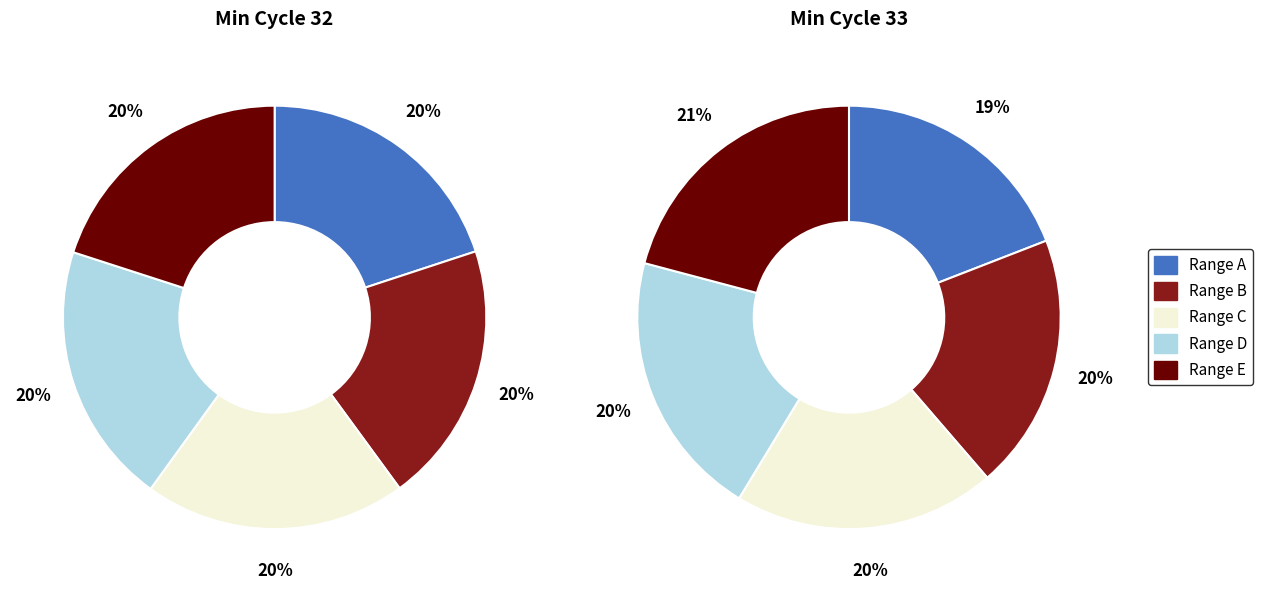

The 15 slice represents 1% of the pie. True or false?

False